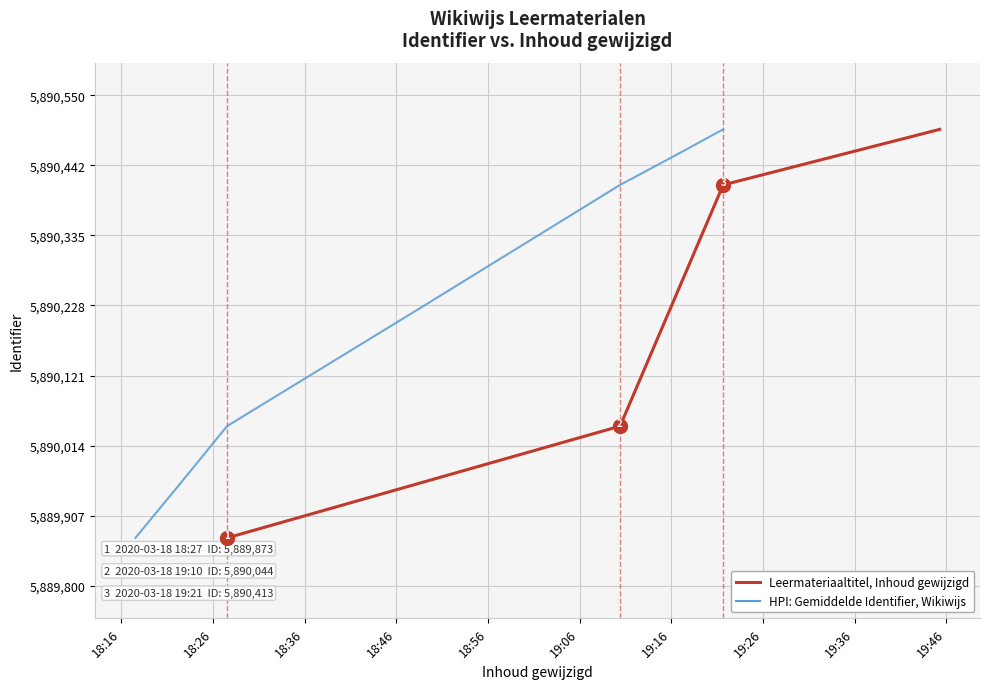

At which label does the data first exceed 5890413?

2020-03-18 19:45:18